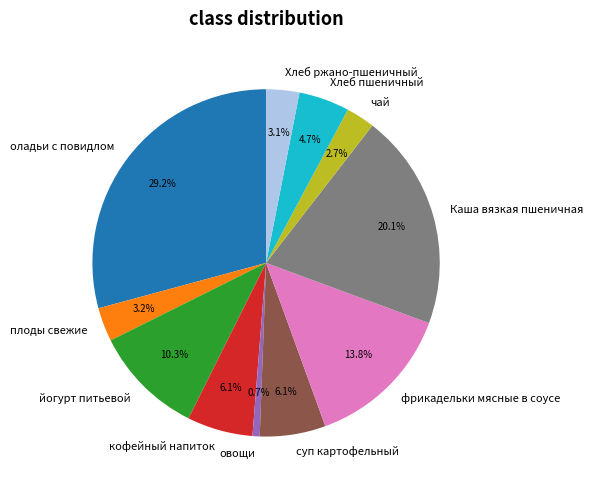

To the nearest percent, what is the average slice percentage?

9%